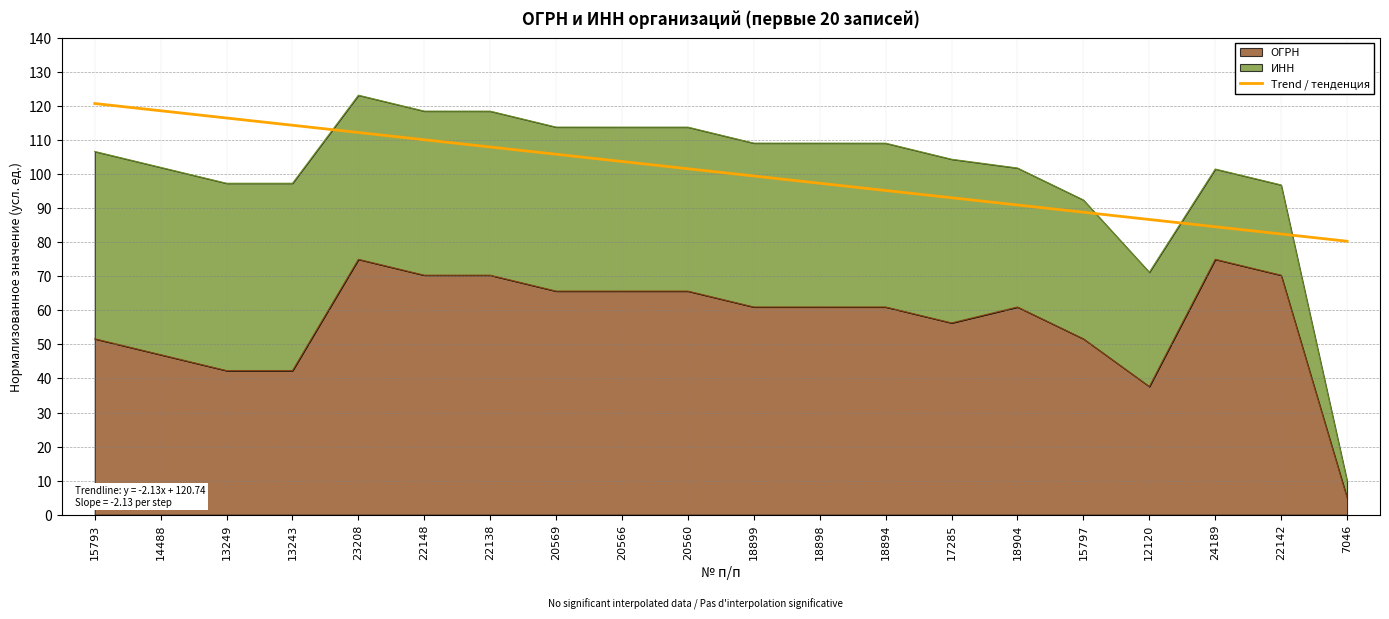

The value at 20560 is 145.0. True or false?

False